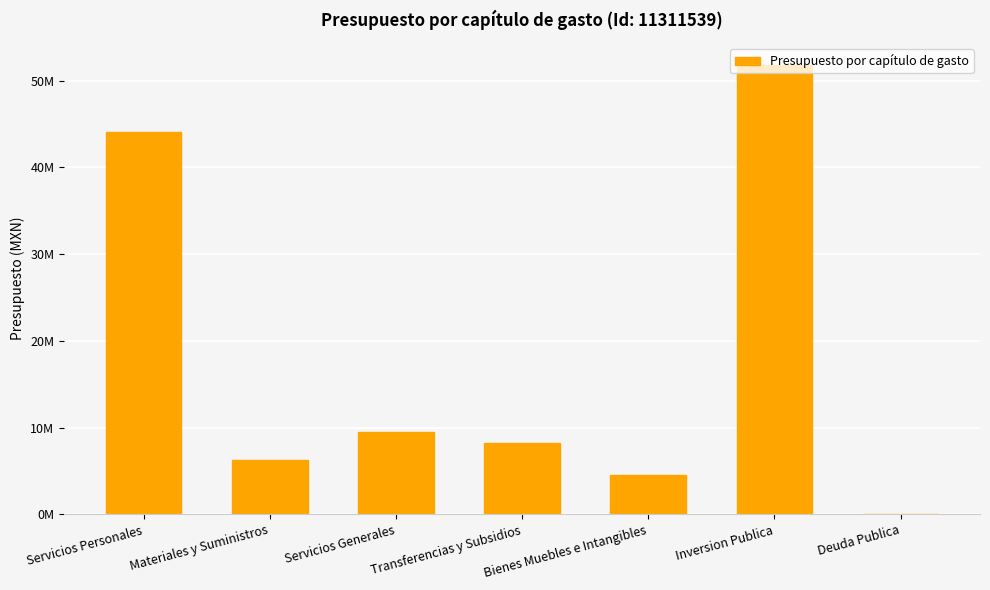

Does the chart contain stacked bars?

No